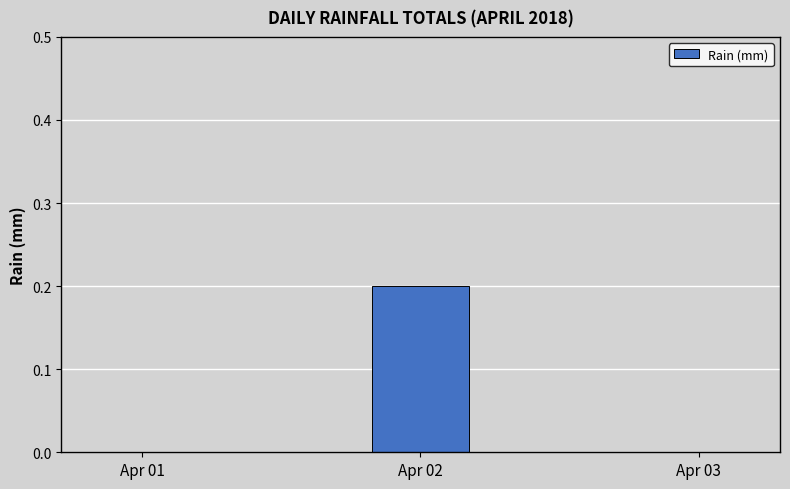

Reading left to right, transcribe all the data shown in this chart.

0.0	0.2	0.0